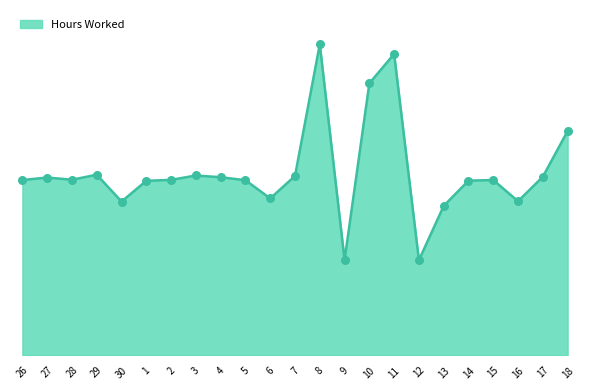

Approximately how many times larger is the value at 27 compared to 30?

1.2